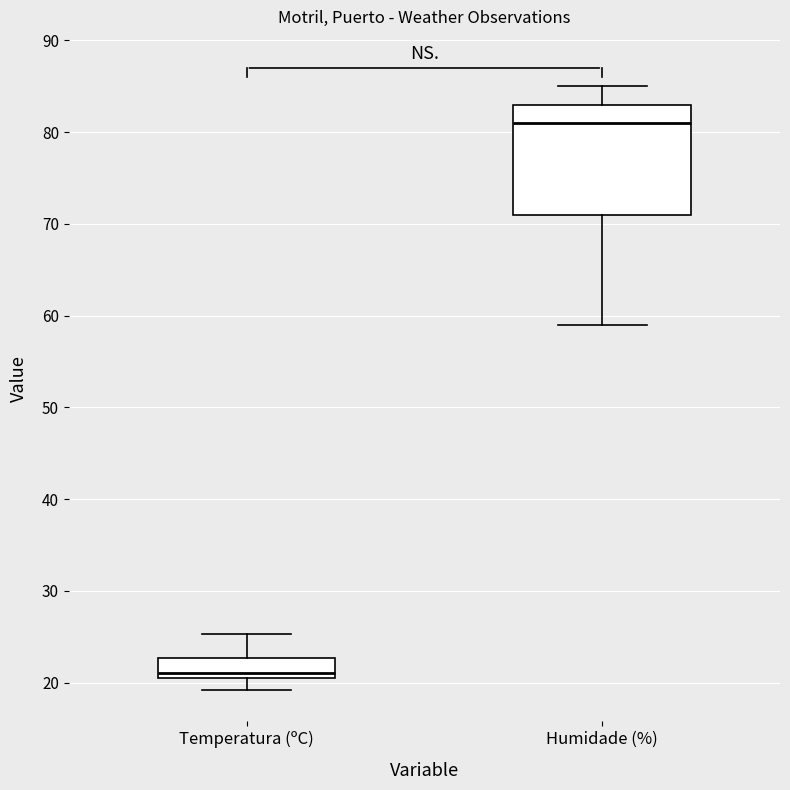

Which box has the lowest median line?

Temperatura (ºC)